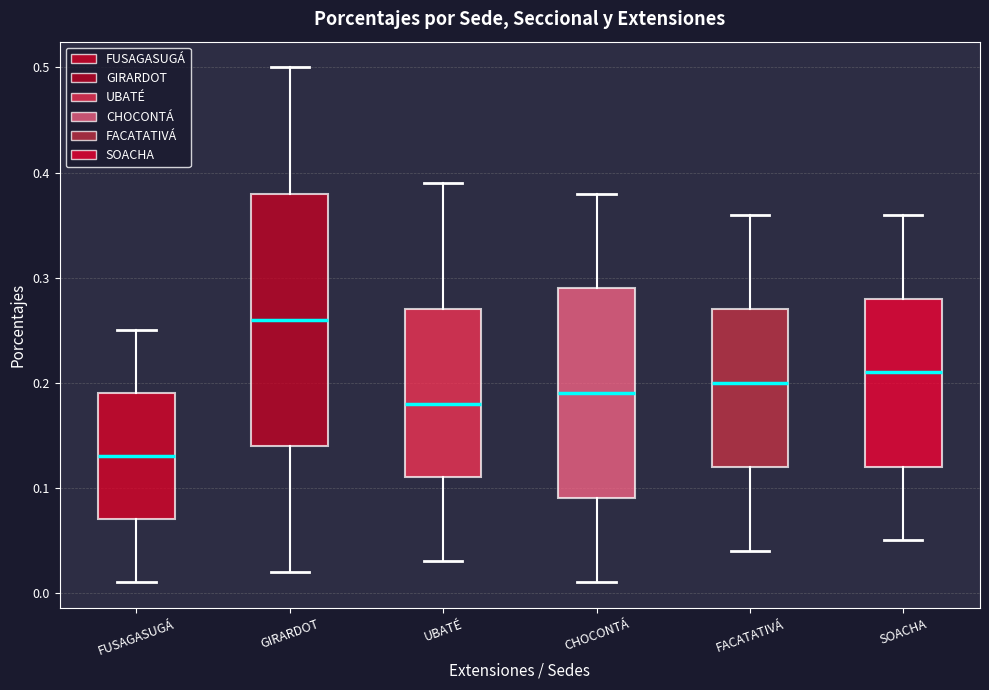

Where does the median line of the box for GIRARDOT sit on the y-axis? The values are not printed on the chart, so give them approximately, as read against the axis.

0.26